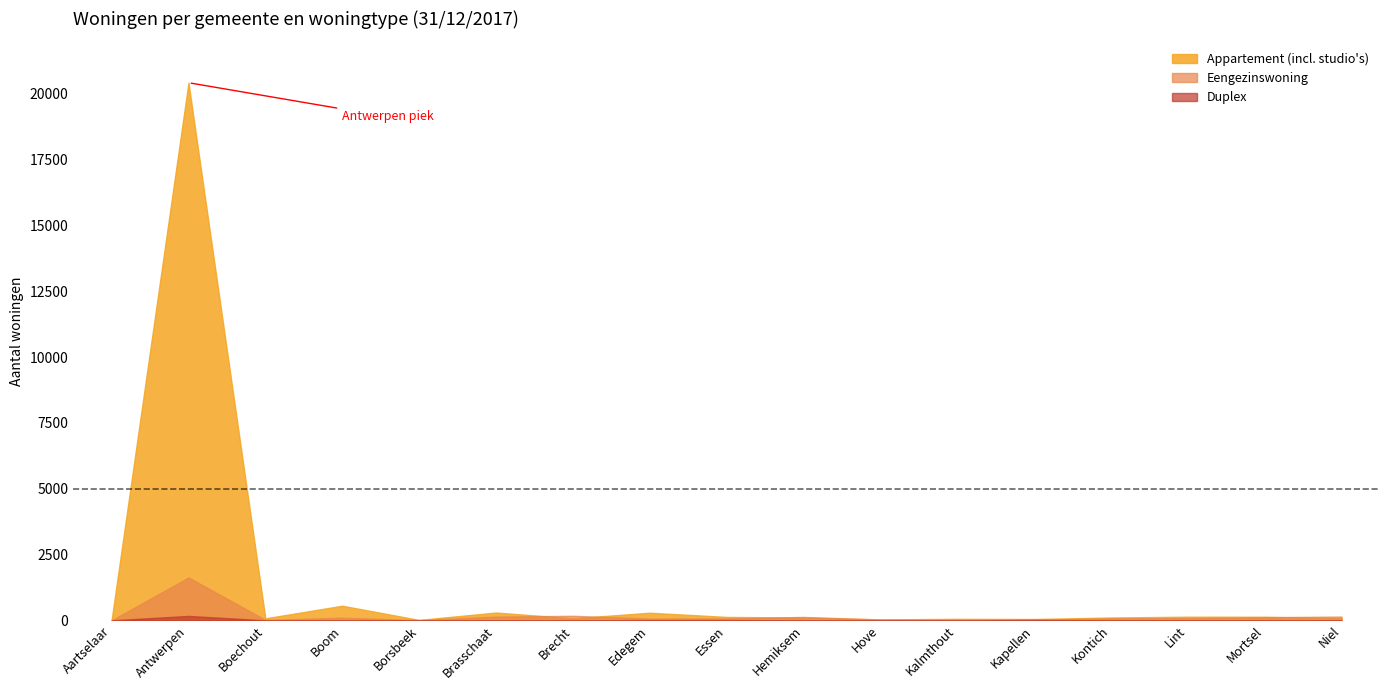

At which label does Eengezinswoning reach its minimum?

Aartselaar